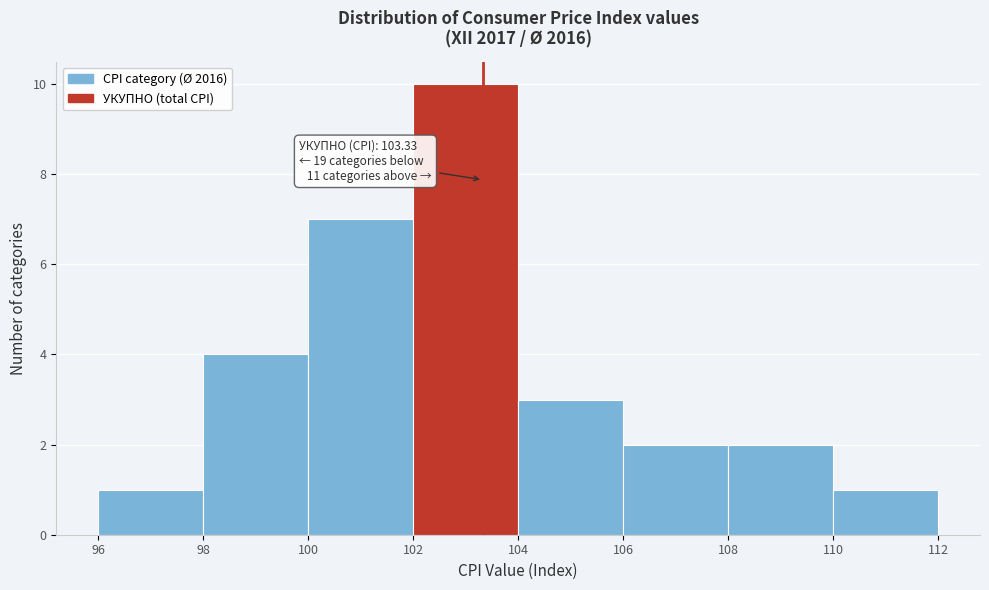

Over which range of the x-axis is the bar tallest?

102 to 104